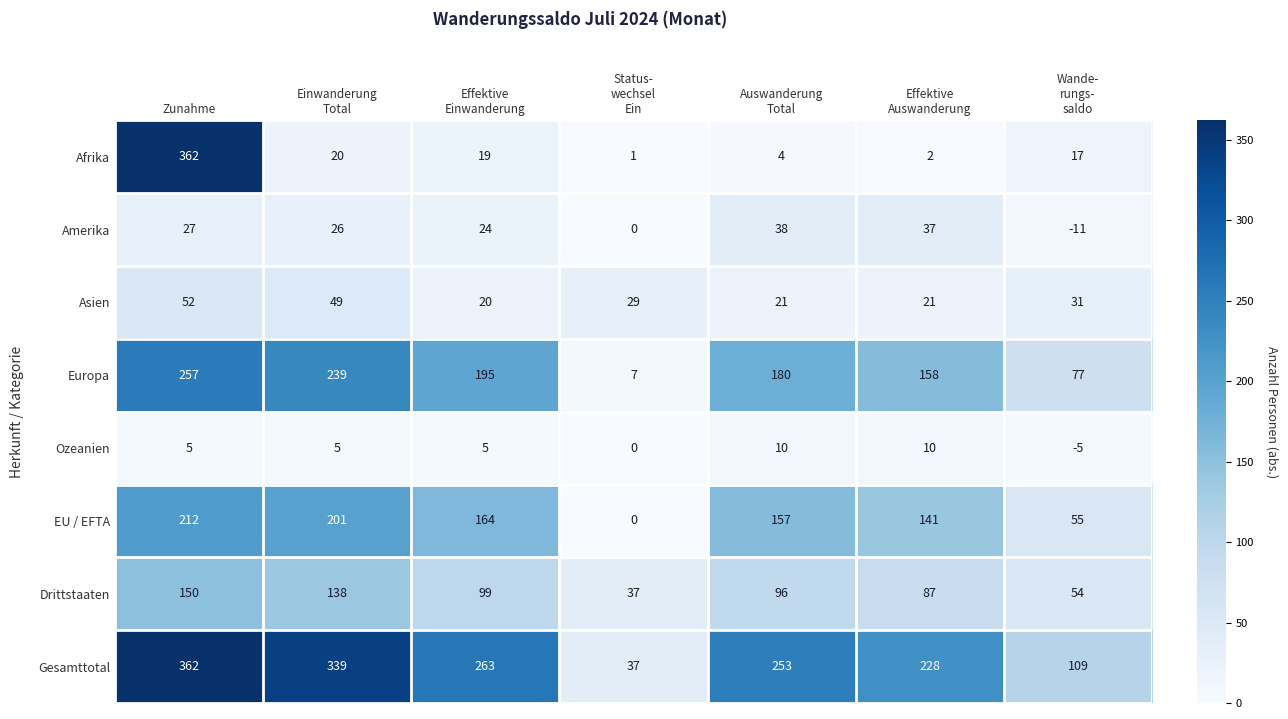

Is it true that Amerika equals 27 at Zunahme?

True